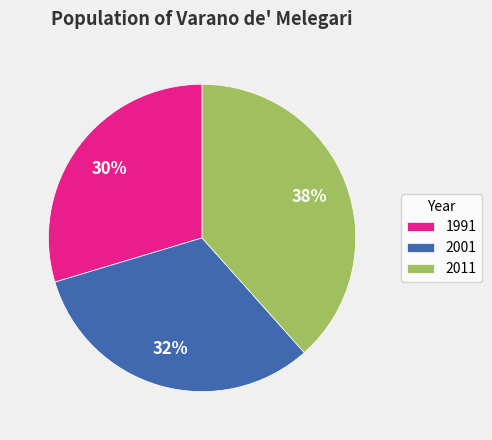

To the nearest percent, what portion does 2001 represent?

32%